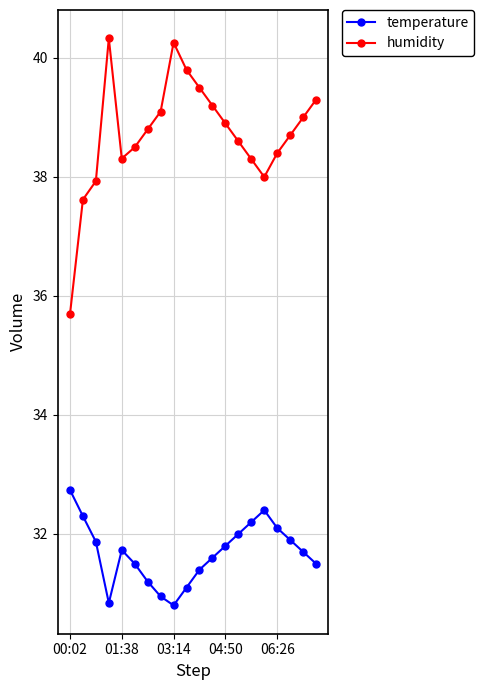

What is the minimum value for temperature?

30.8